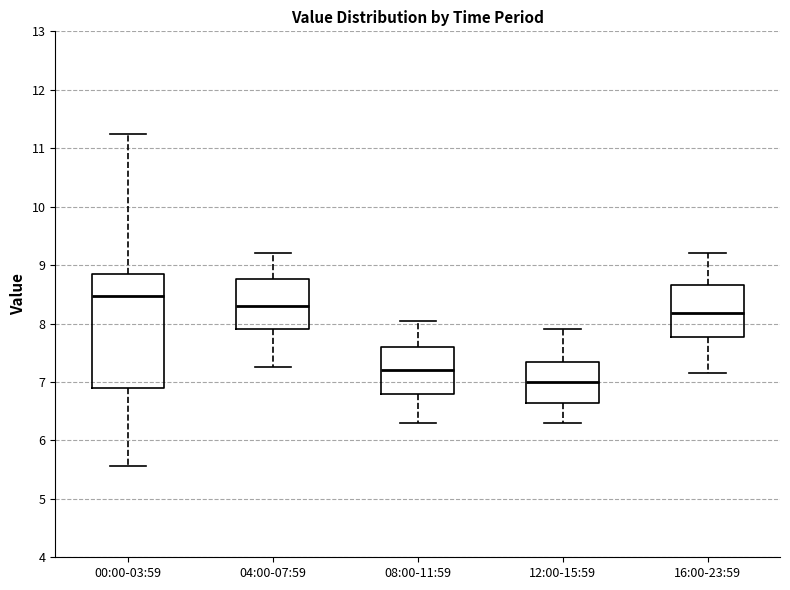

Reading left to right, transcribe this box plot: for each box, give where its median line is, the range the box spans, and where its two whiskers end, as read against the y-axis. The values are not printed on the chart, so give them approximately, as read against the axis.

00:00-03:59: median 8.5, box 6.9 to 8.8, whiskers 5.6 to 11.3
04:00-07:59: median 8.3, box 7.9 to 8.8, whiskers 7.3 to 9.2
08:00-11:59: median 7.2, box 6.8 to 7.6, whiskers 6.3 to 8.1
12:00-15:59: median 7.0, box 6.6 to 7.4, whiskers 6.3 to 7.9
16:00-23:59: median 8.2, box 7.8 to 8.7, whiskers 7.2 to 9.2